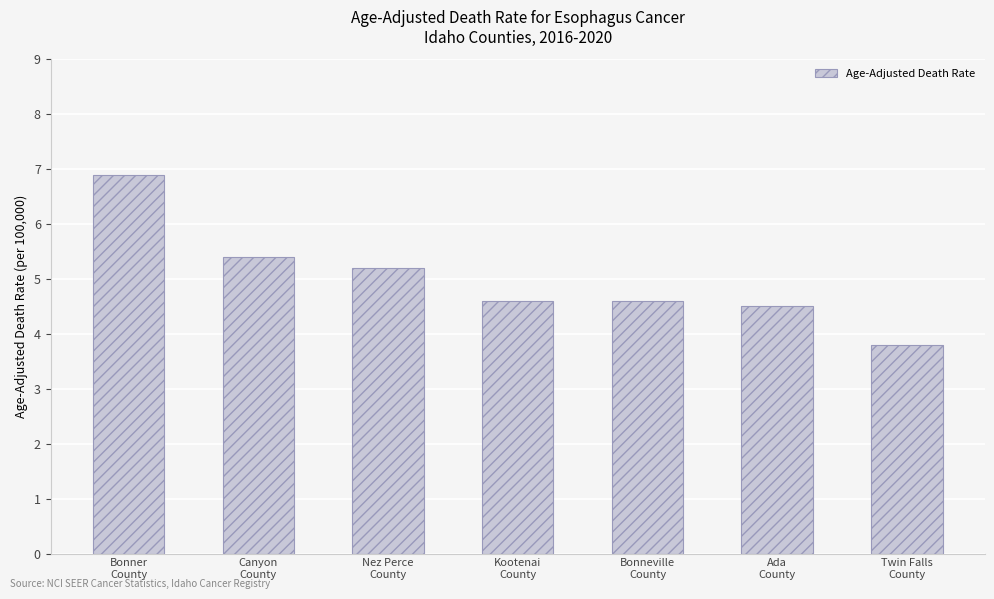

How many data points are less than 4?

1